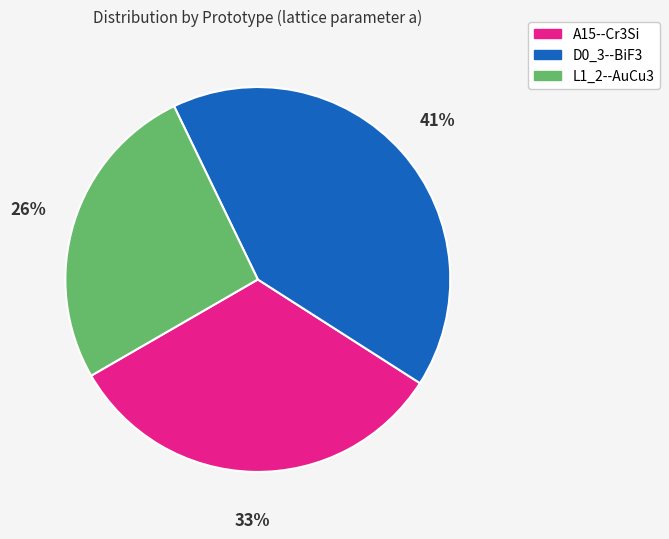

Is it true that L1_2--AuCu3 is 15% of the pie?

False